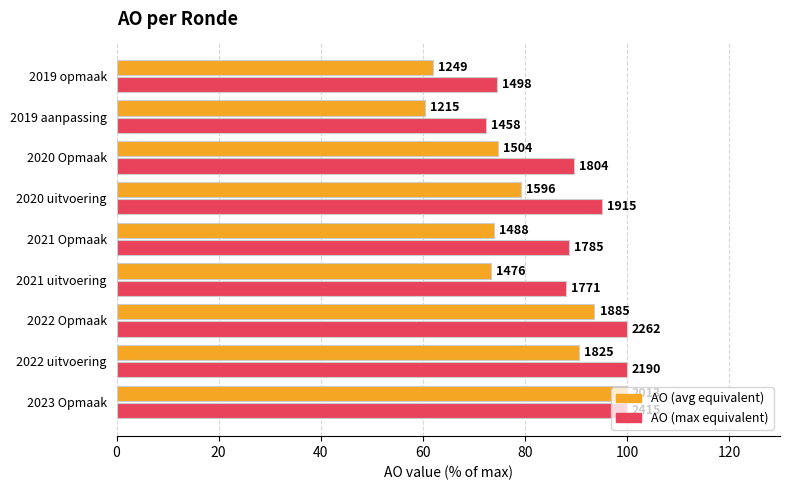

What is the maximum value for AO (avg equivalent)?

100.0